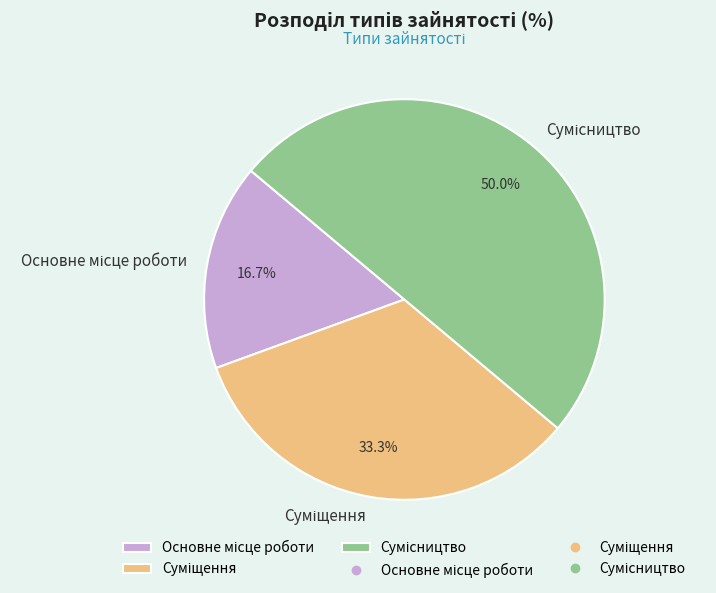

Combined, what portion of the pie is Основне місце роботи and Суміщення?

50.0%